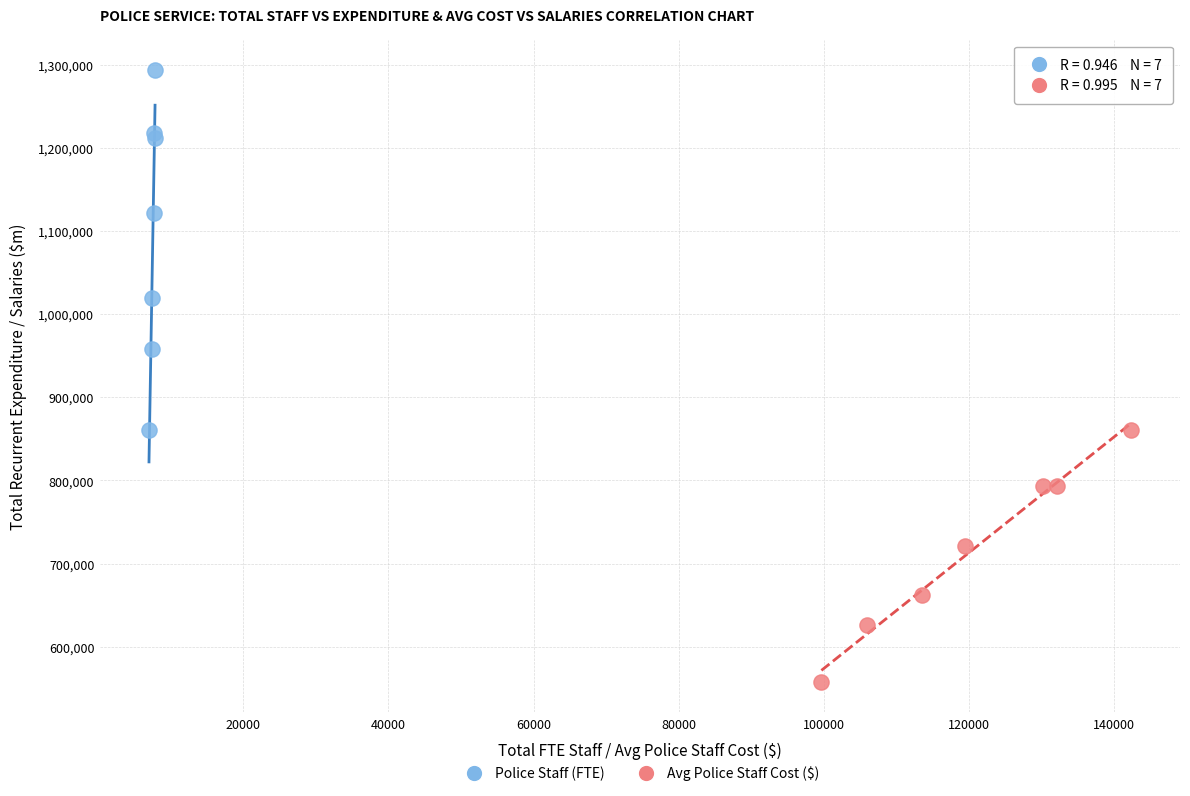

Which series reaches the maximum Y coordinate?

Police Staff (FTE)